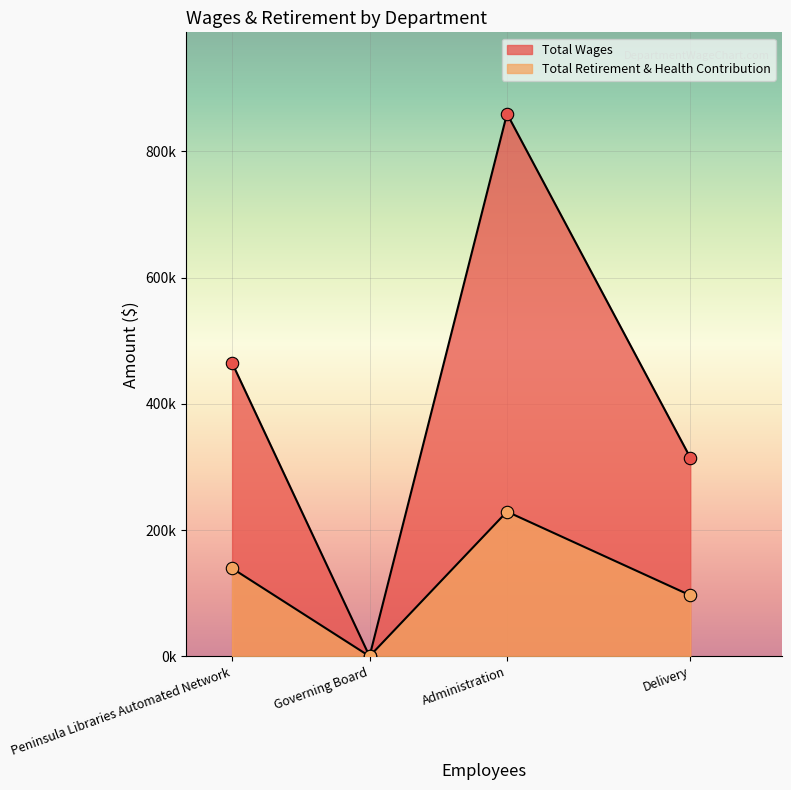

What is the total value across all series at Administration?

1088795